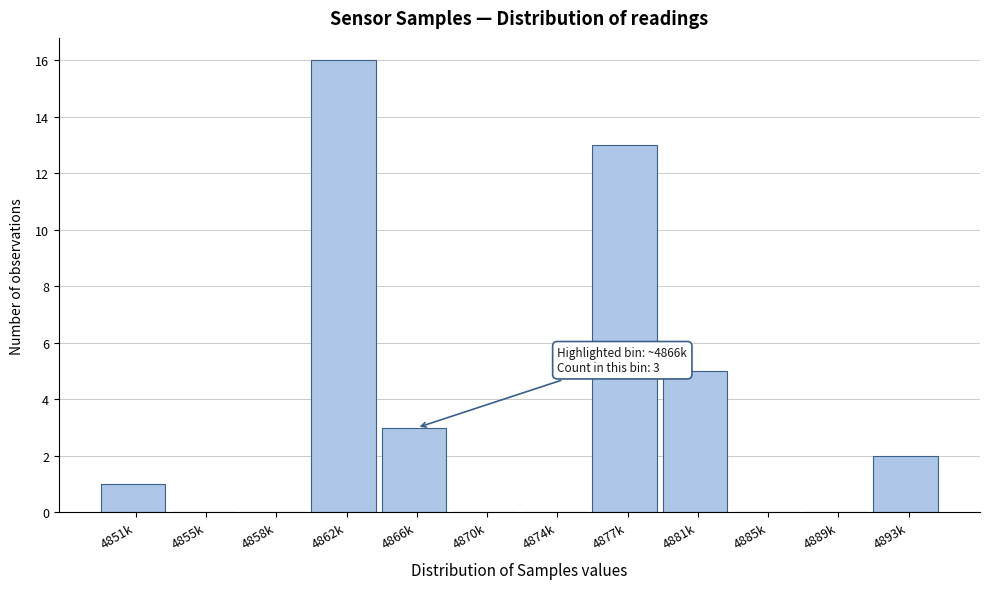

Reading right to left, transcribe all the data shown in this chart.

4893k=2	4889k=0	4885k=0	4881k=5	4877k=13	4874k=0	4870k=0	4866k=3	4862k=16	4858k=0	4855k=0	4851k=1